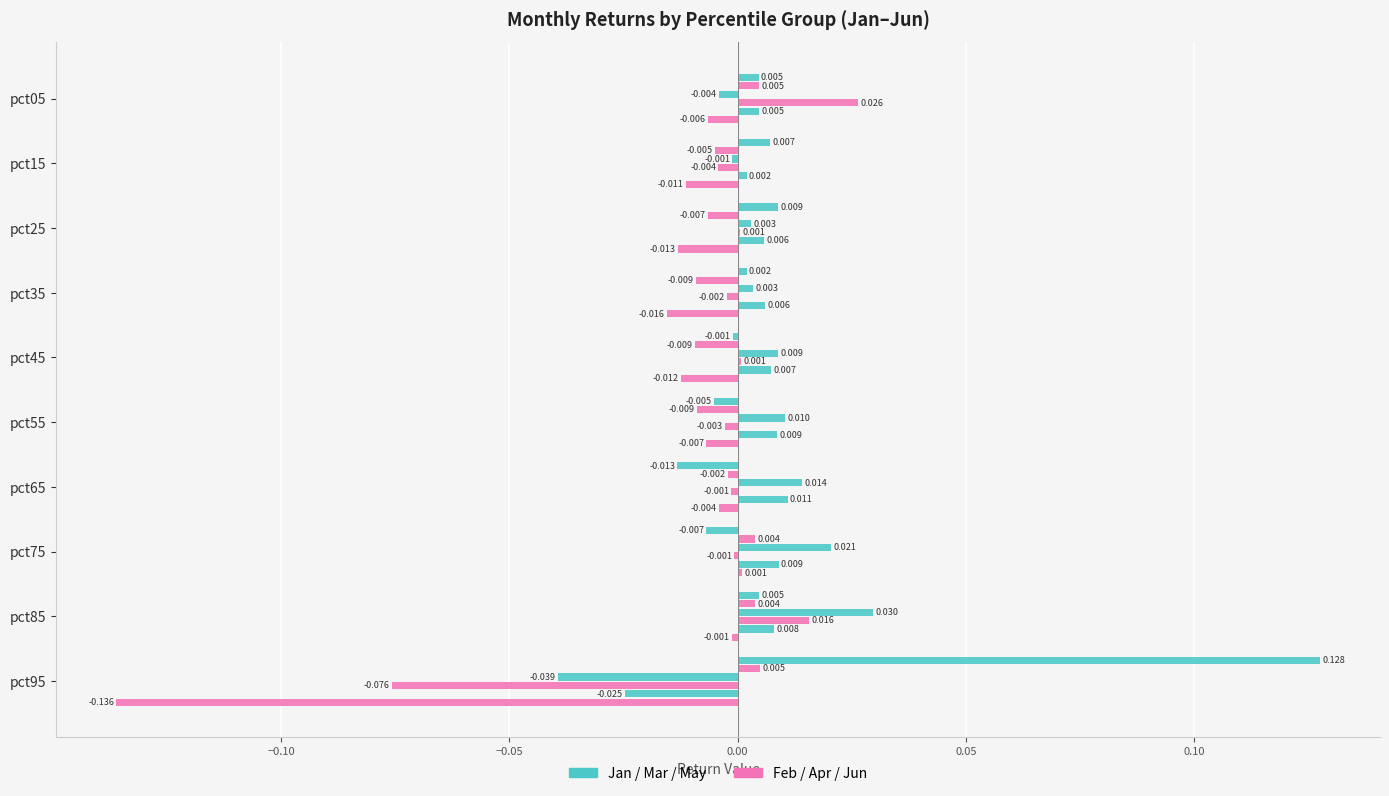

Reading left to right, extract all data points from this chart.

Jan: 0.0	0.0	0.0	0.0	-0.0	-0.0	-0.0	-0.0	0.0	0.1
Feb: 0.0	-0.0	-0.0	-0.0	-0.0	-0.0	-0.0	0.0	0.0	0.0
Mar: -0.0	-0.0	0.0	0.0	0.0	0.0	0.0	0.0	0.0	-0.0
Apr: 0.0	-0.0	0.0	-0.0	0.0	-0.0	-0.0	-0.0	0.0	-0.1
May: 0.0	0.0	0.0	0.0	0.0	0.0	0.0	0.0	0.0	-0.0
Jun: -0.0	-0.0	-0.0	-0.0	-0.0	-0.0	-0.0	0.0	-0.0	-0.1